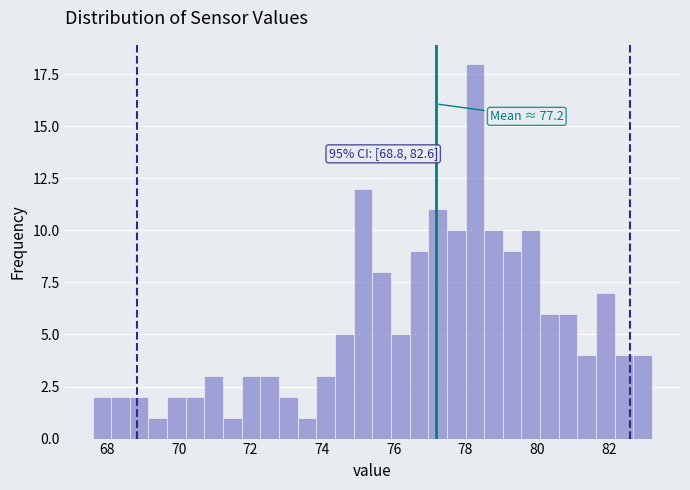

Read against the x-axis, roughly where is the centre of the tallest bar?

78.2